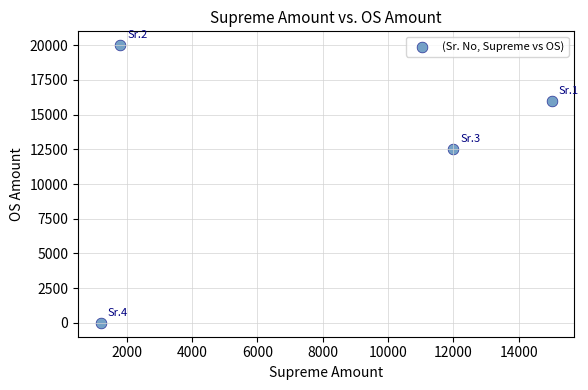

What is the average Y value?

12125